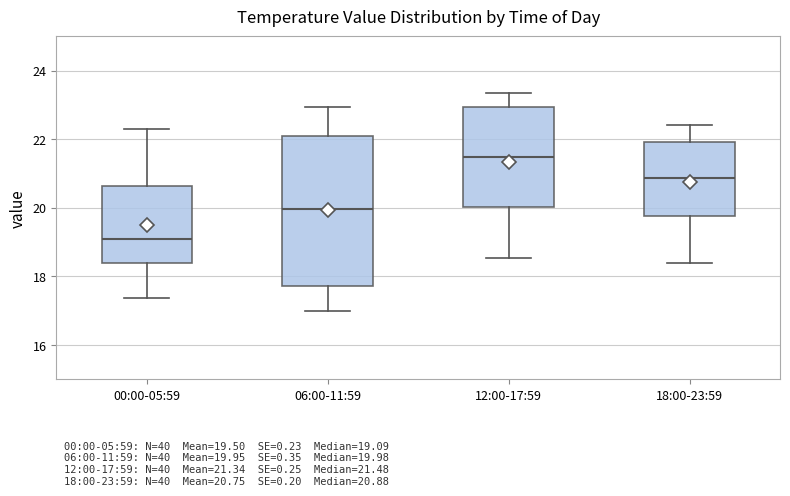

Comparing the boxes themselves (not the whiskers), which one is the tallest?

06:00-11:59